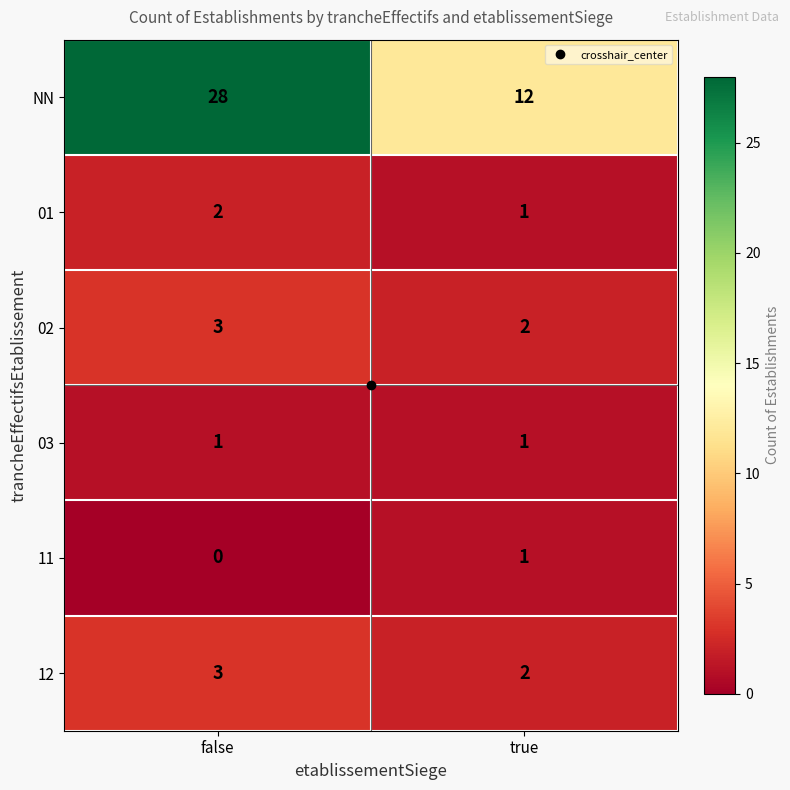

What is the difference between the maximum and minimum values in the NN series?

16